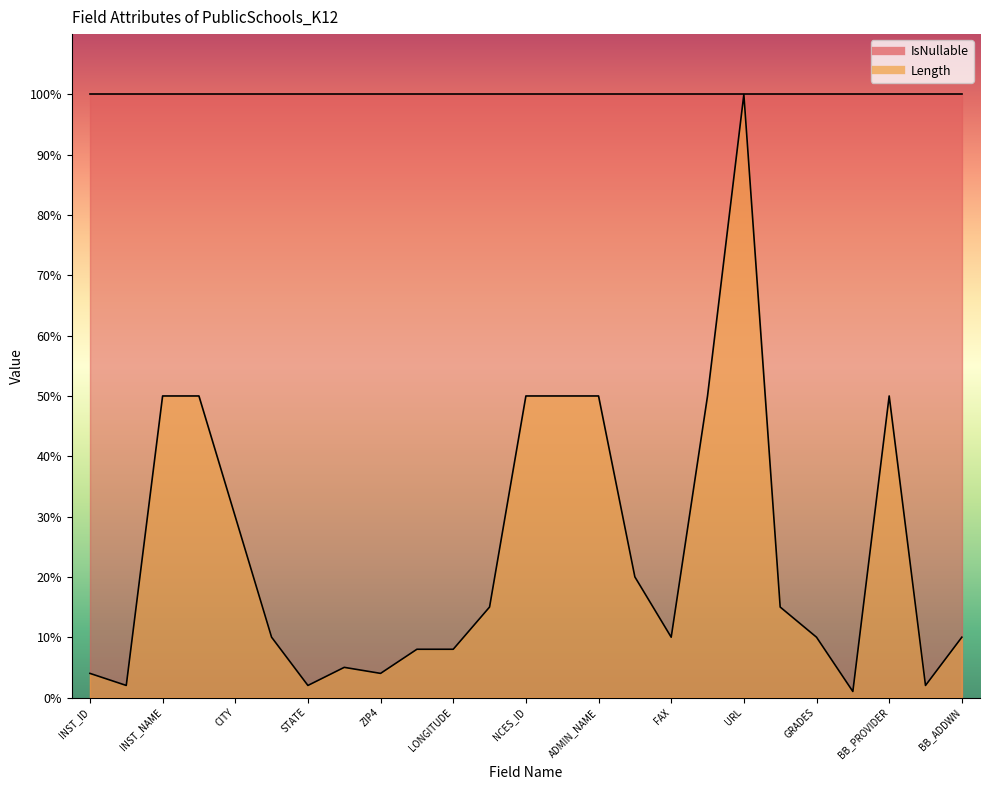

What is the label of the 25th point from the right?

INST_ID